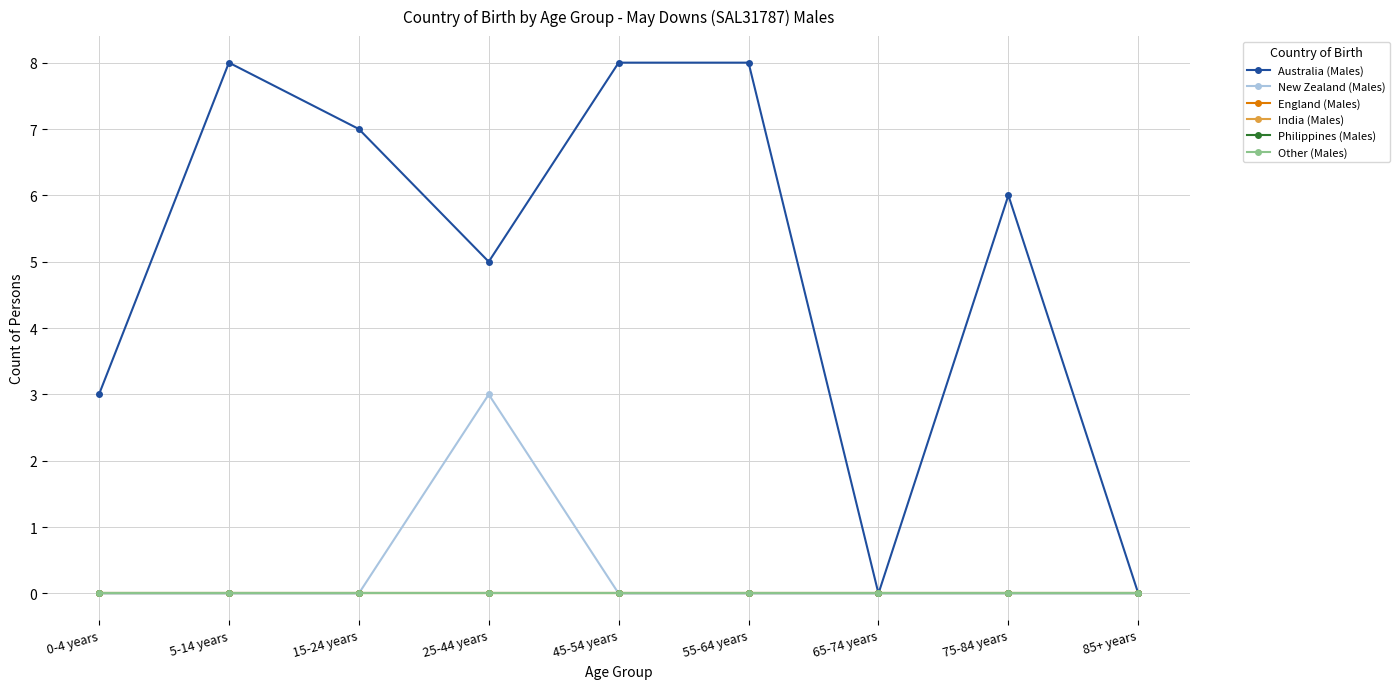

Does the chart have visible grid lines?

Yes